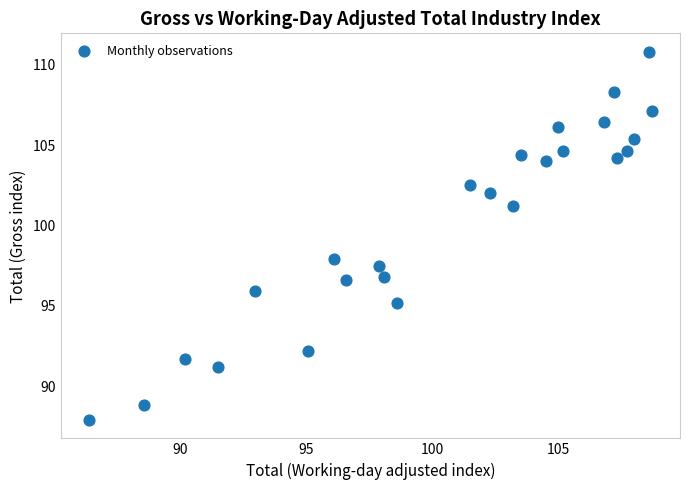

What Y value in the scatter plot is closest to 99?

97.9